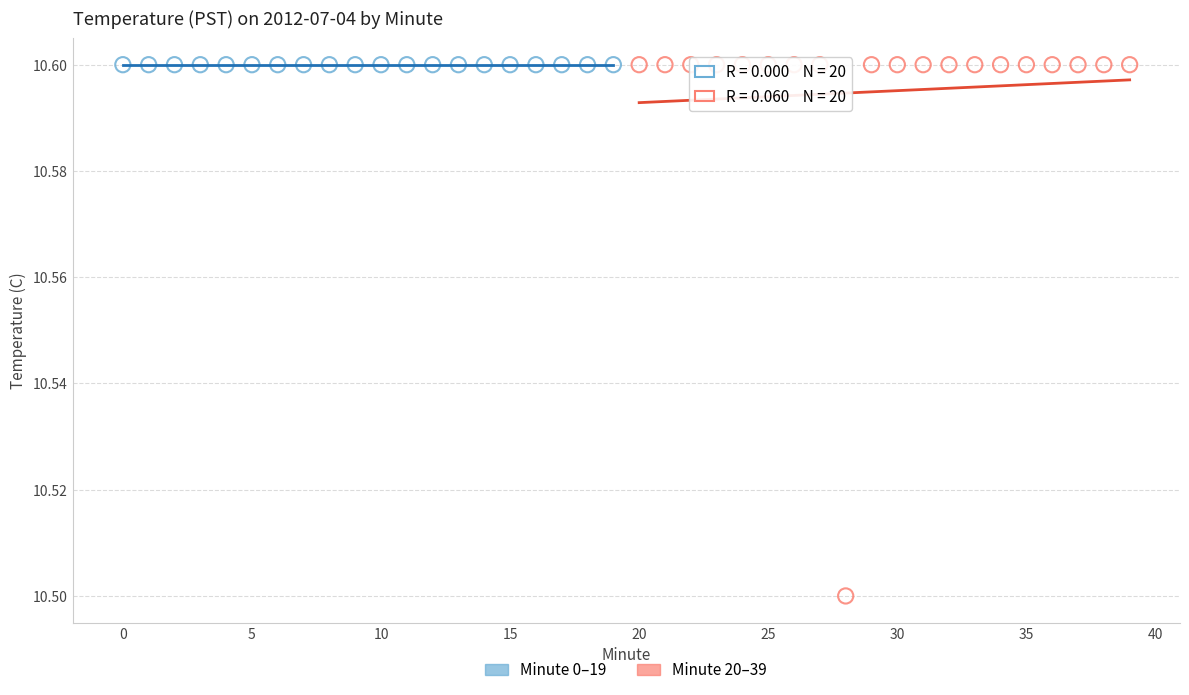

Which series contains the lowest Y value?

Minute 20–39